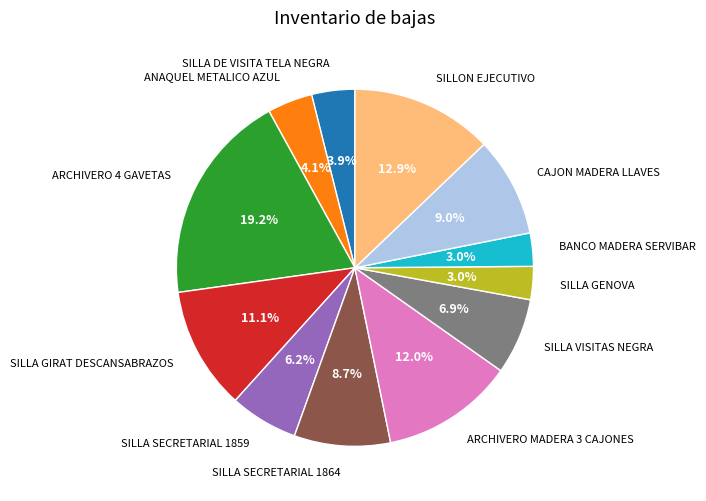

Which category has the biggest portion of the pie?

ARCHIVERO 4 GAVETAS